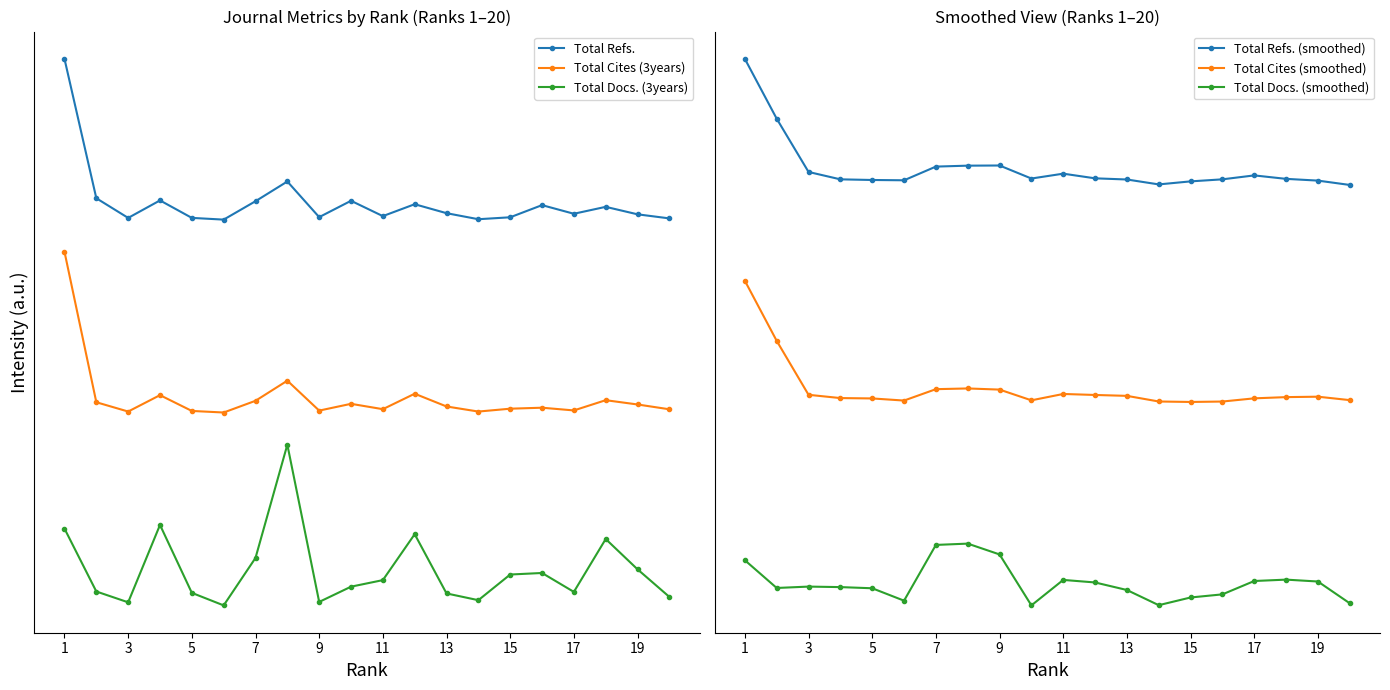

True or false: Total Refs. and Total Cites (3years) cross at least once.

False